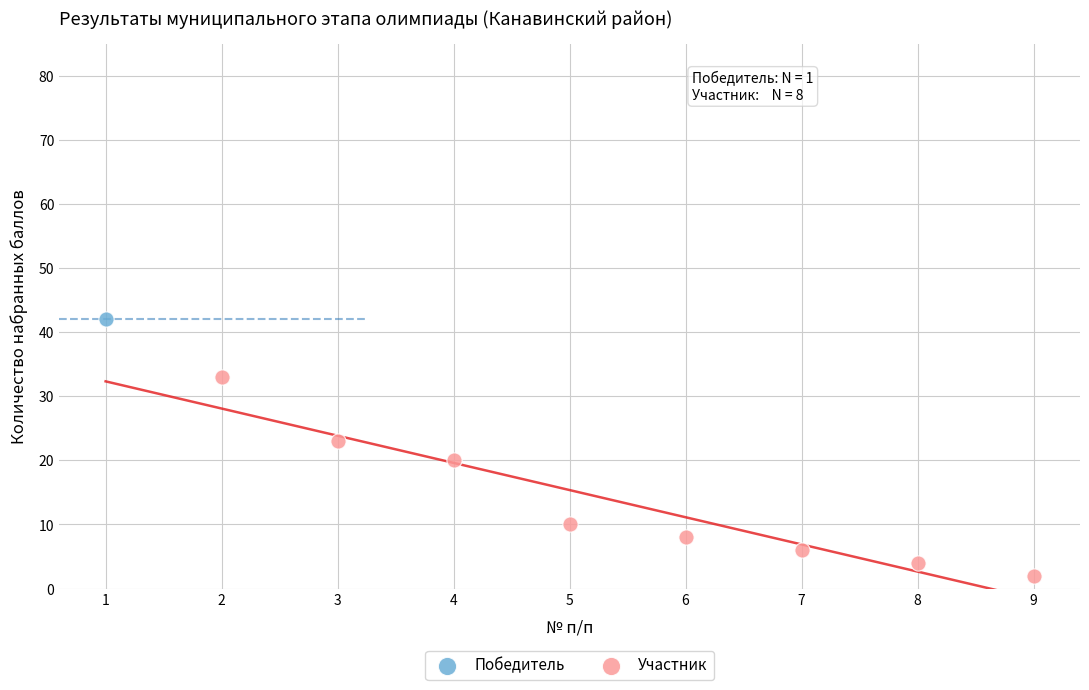

What are all the series names shown in the legend?

Победитель, Участник